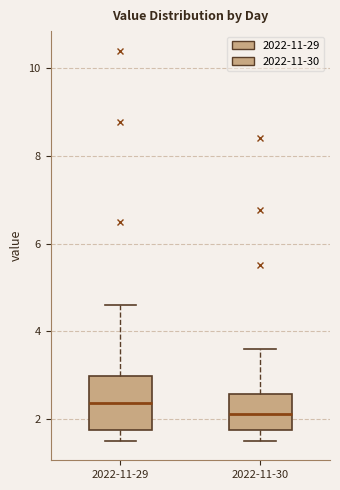

Which box is the tallest, from its lower edge to its upper edge?

2022-11-29